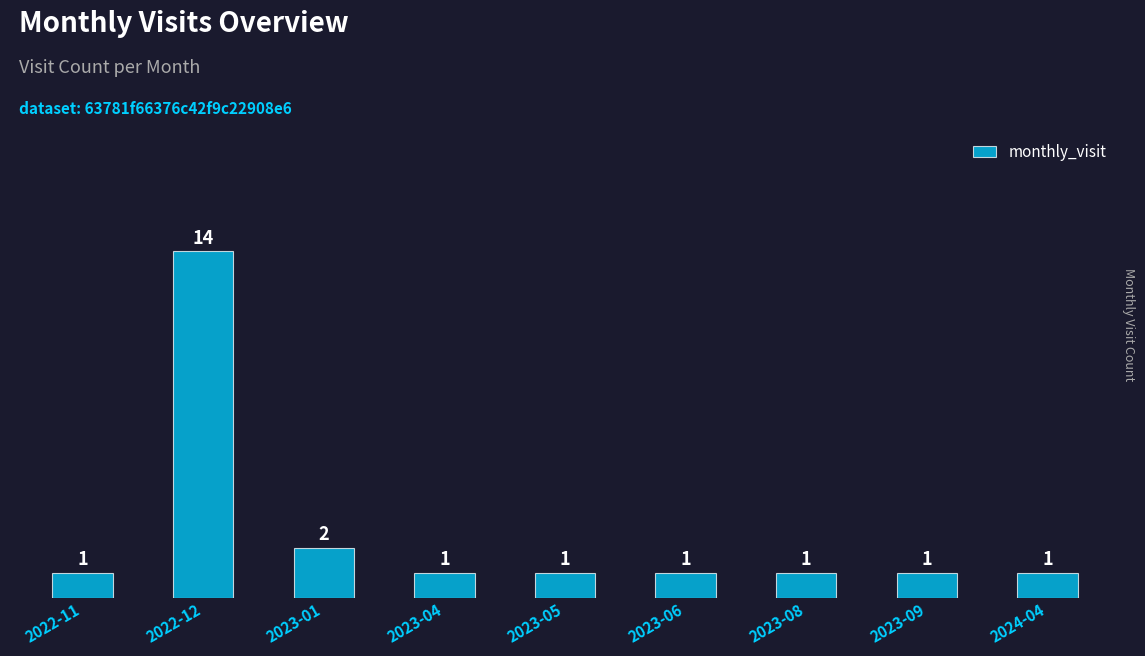

Approximately how many times larger is the value at 2022-11 compared to 2023-01?

0.5